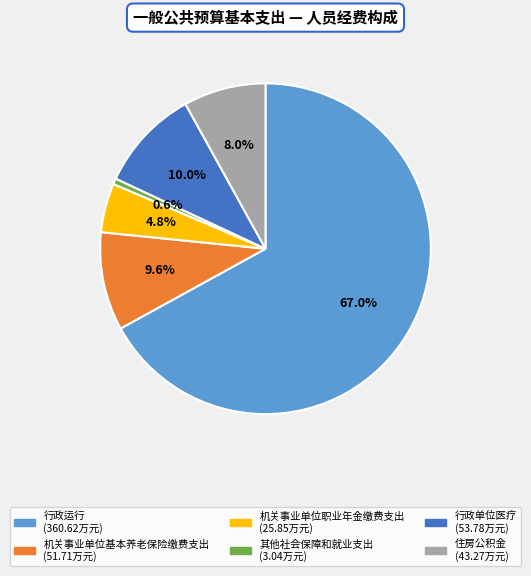

What is the smallest slice in the pie chart?

其他社会保障和就业支出